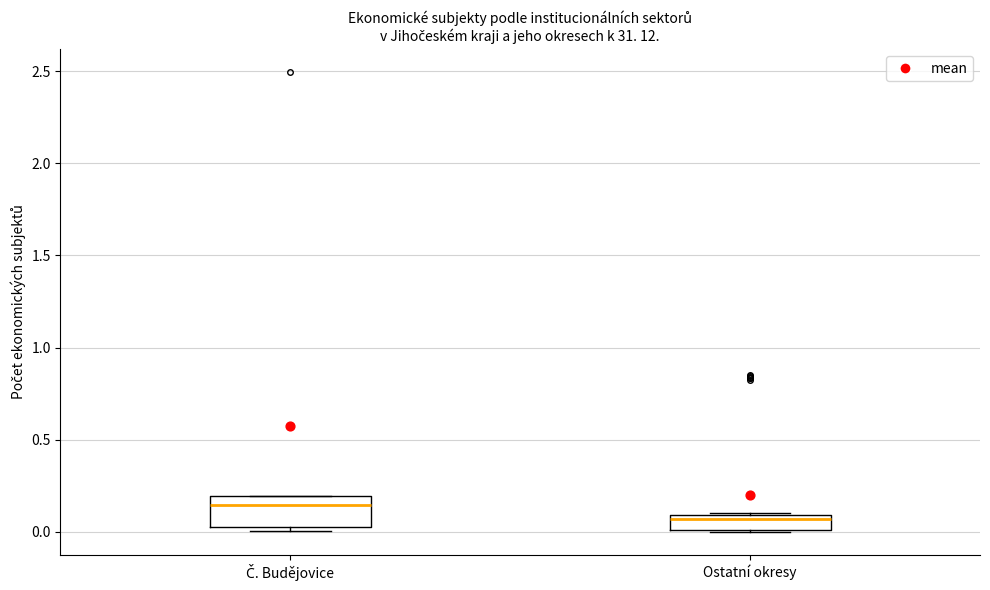

Reading left to right, read every box against the y-axis: the position of its median line, the range the box covers, and the ends of its whiskers. The values are not printed on the chart, so give them approximately, as read against the axis.

Č. Budějovice: median 0.15, box 0.00 to 0.20, whiskers 0.00 (just below the box's lower edge) to 0.20
Ostatní okresy: median 0.05, box 0.00 to 0.10, whiskers 0.00 to 0.10